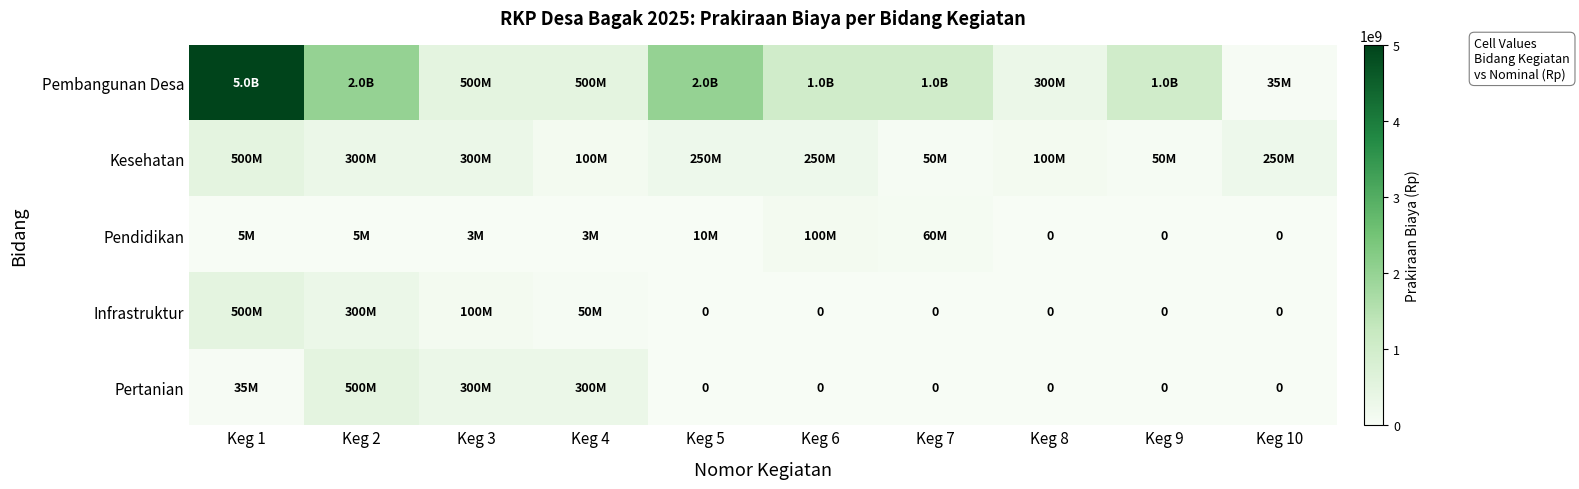

What is the highest value of the Pertanian series?

500000000